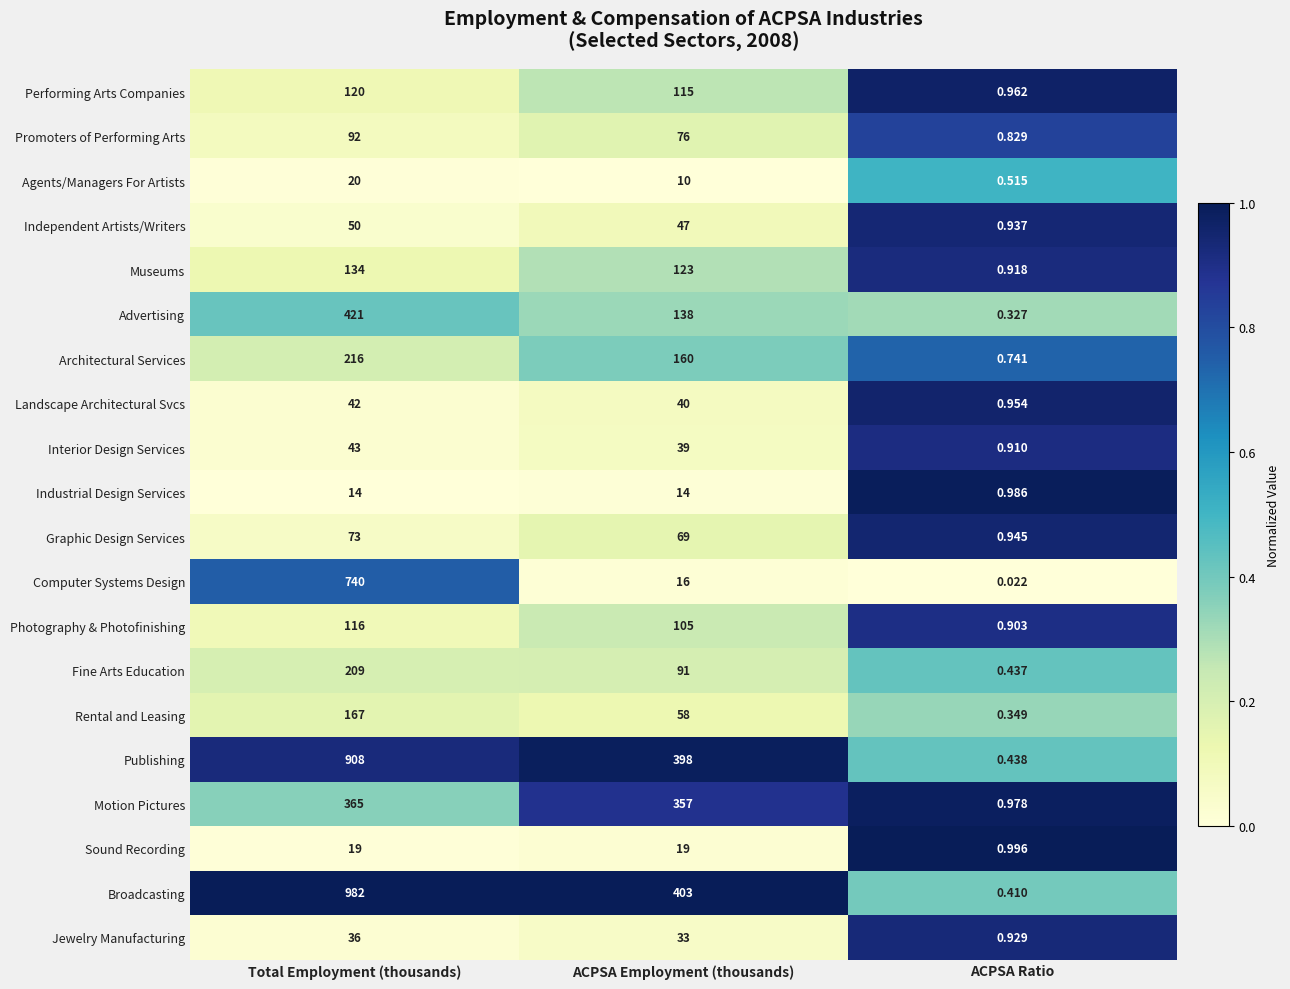

Which series has the largest total across all categories?

Broadcasting